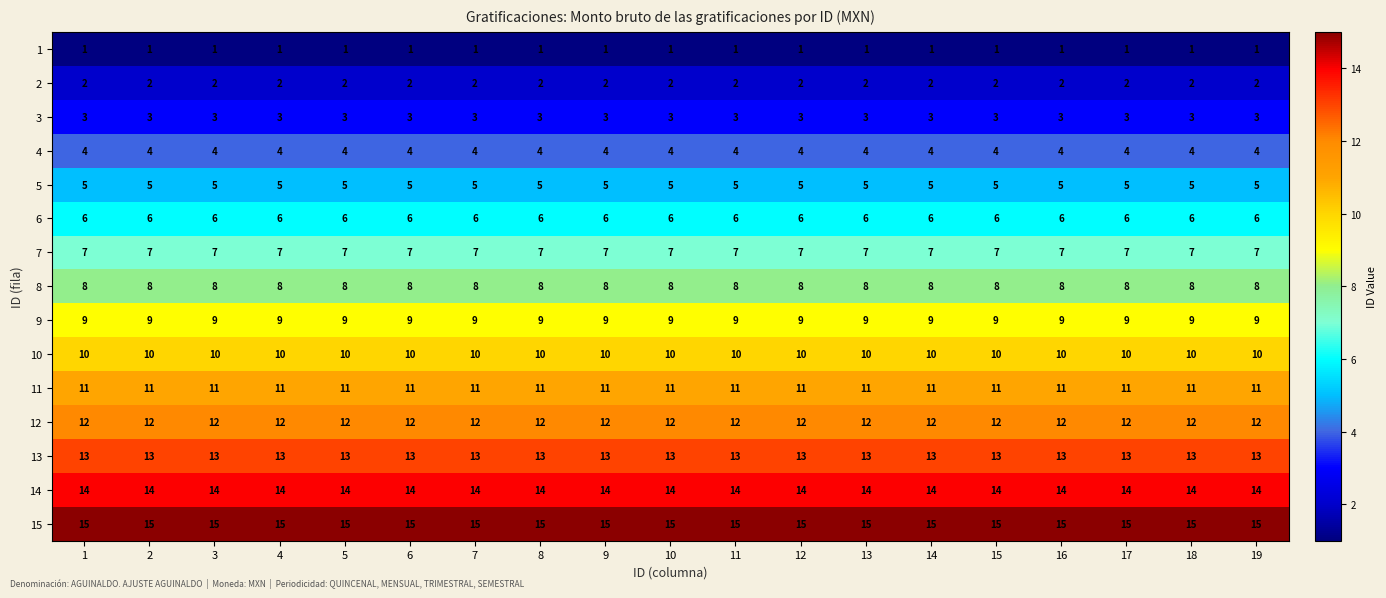

Is it true that 15 equals 4 at 2?

False